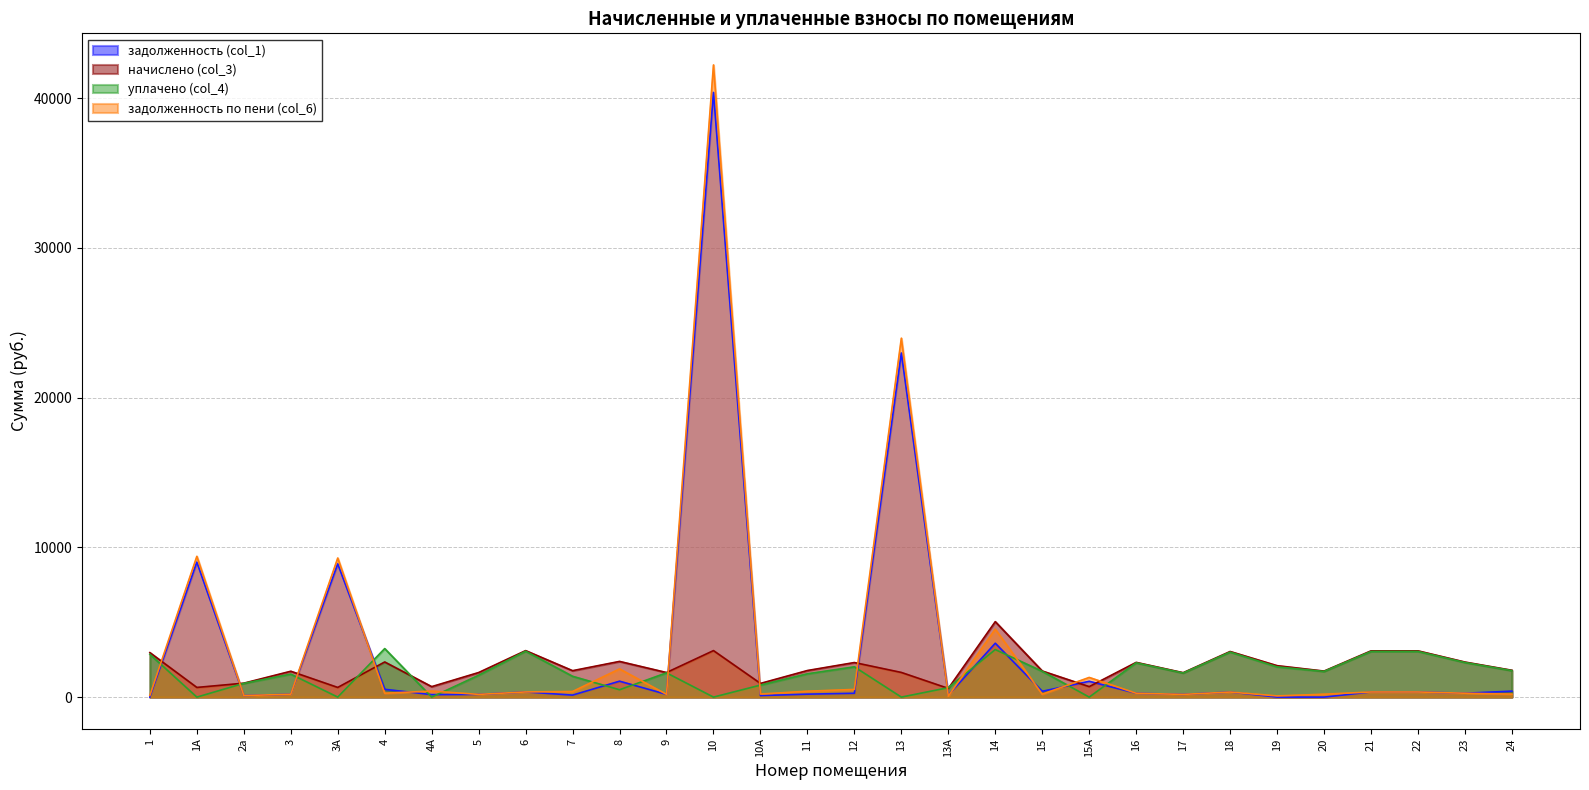

What is the value of the начислено (col_3) point at the 4th from the left?

1727.6